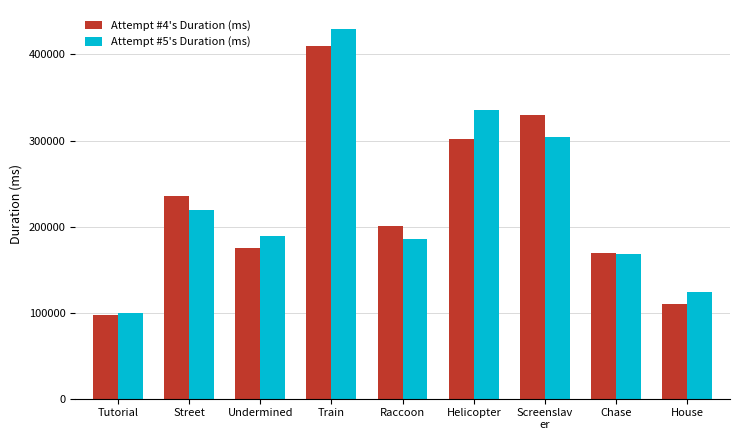

What is the total value across all series at Raccoon?

385705